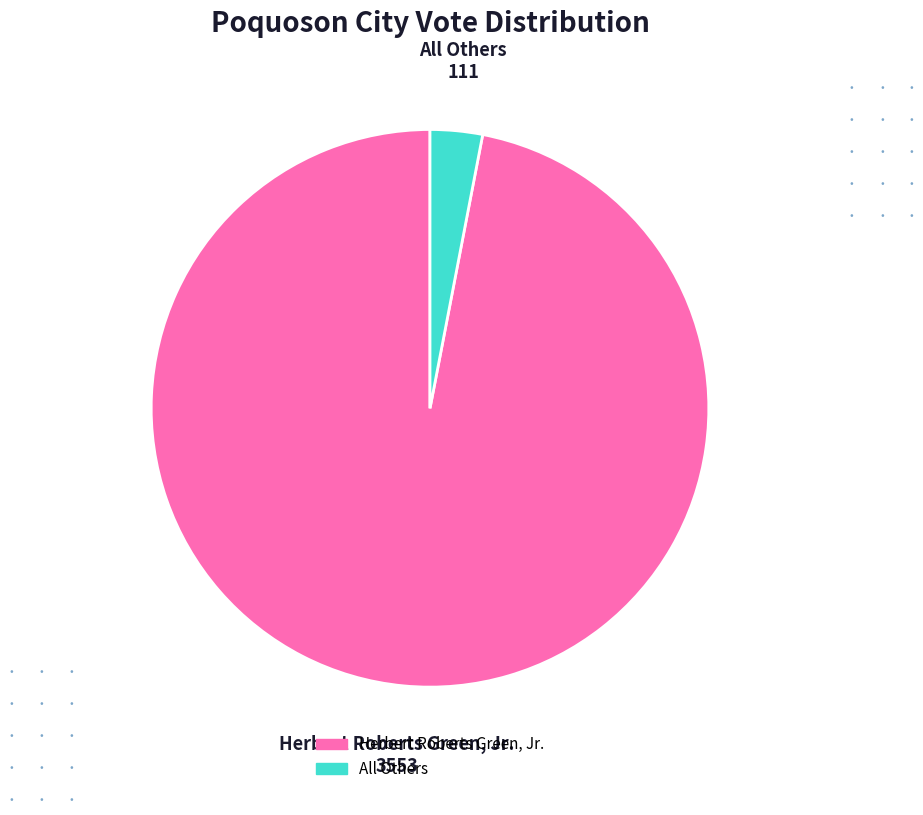

Approximately how many times larger is the value at Herbert Roberts Green, Jr. compared to All Others?

32.0